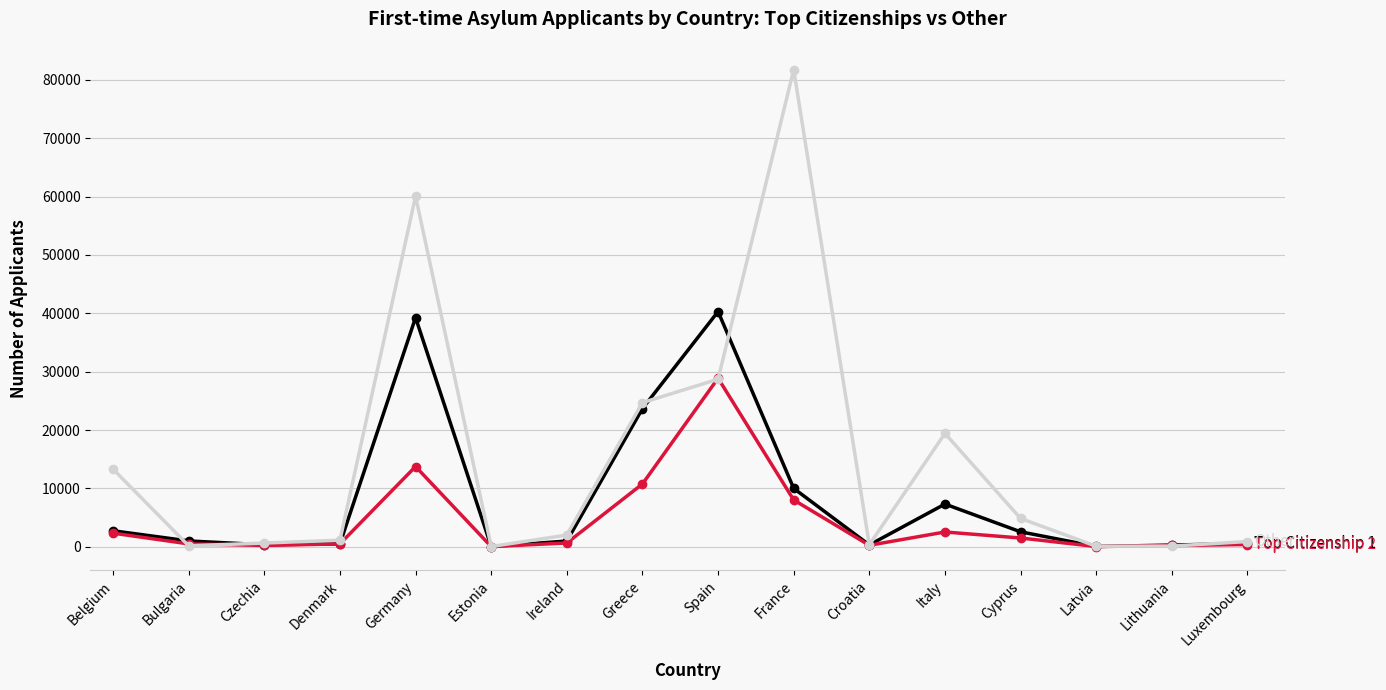

What is the minimum value shown in the chart?

20